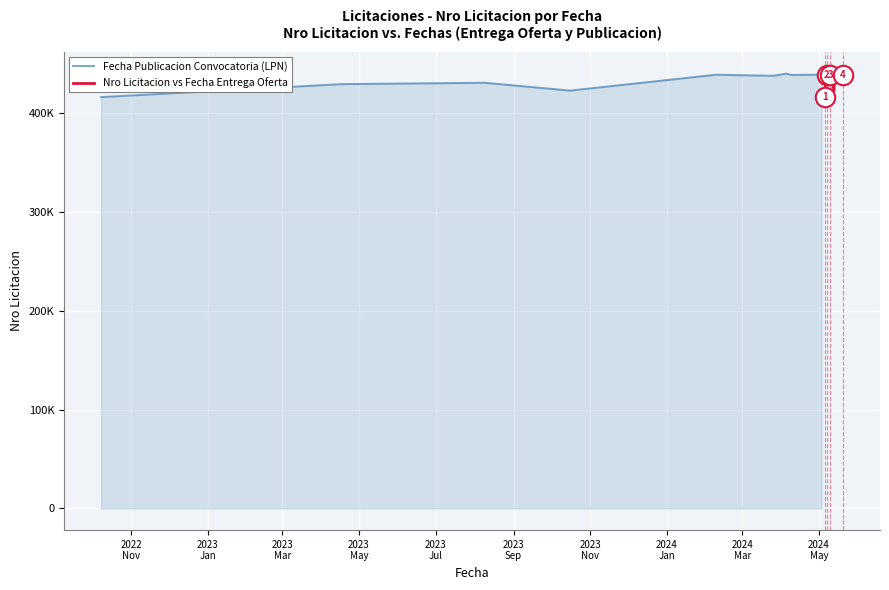

What is the label of the 2nd point from the left?

2023
Jan